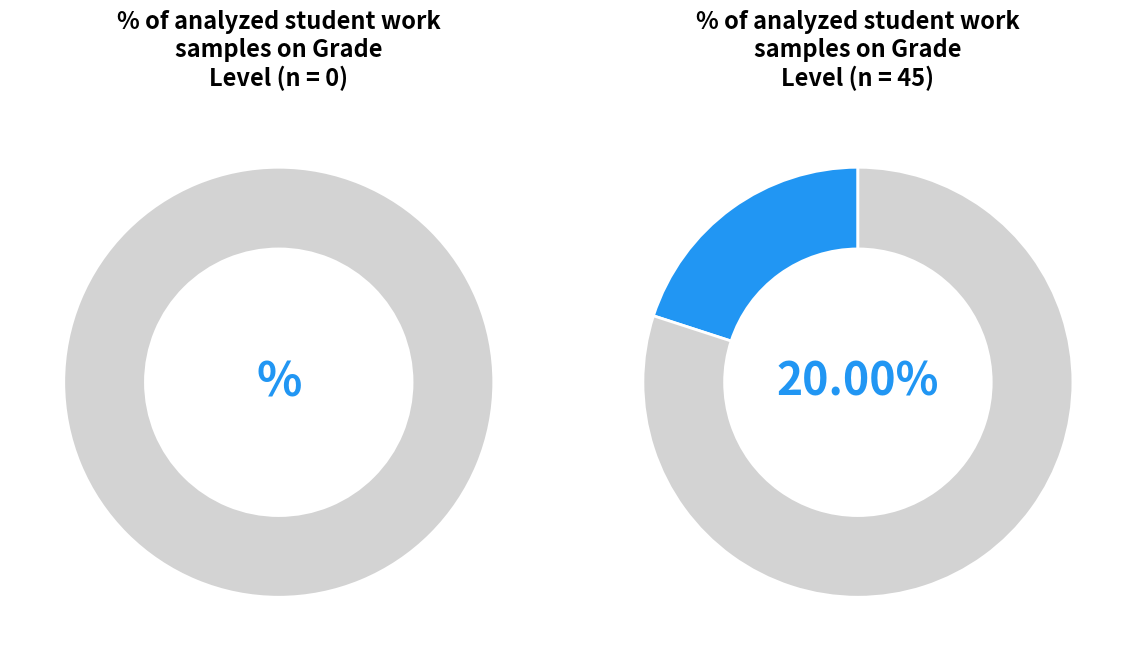

To the nearest percent, what is the average slice percentage?

11%